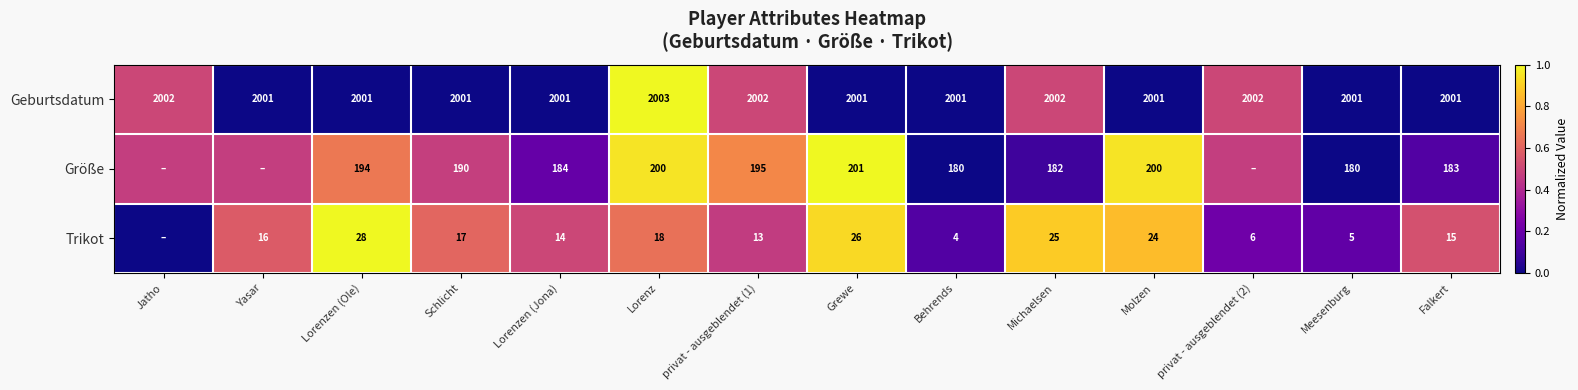

At Lorenzen (Ole), list the series in order from smallest to largest.

Trikot, Größe, Geburtsdatum